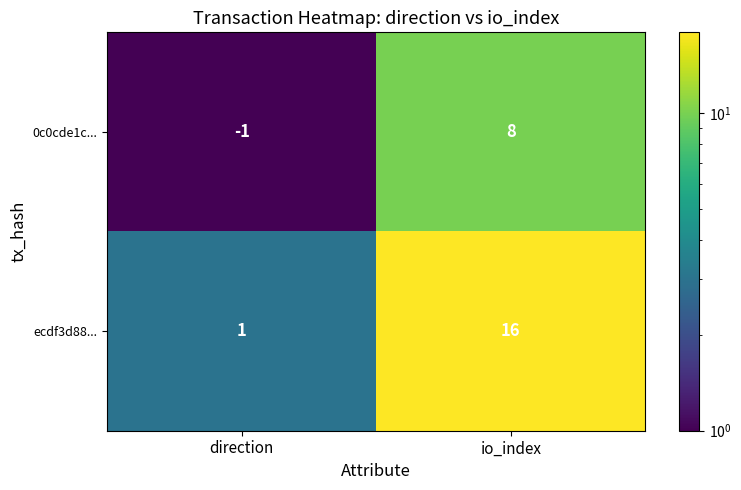

List the series in order of their peak value, lowest first.

0c0cde1c..., ecdf3d88...